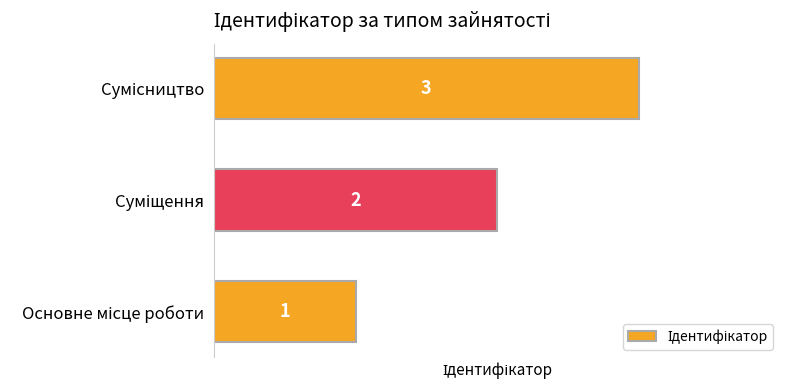

What is the sum of all values?

6